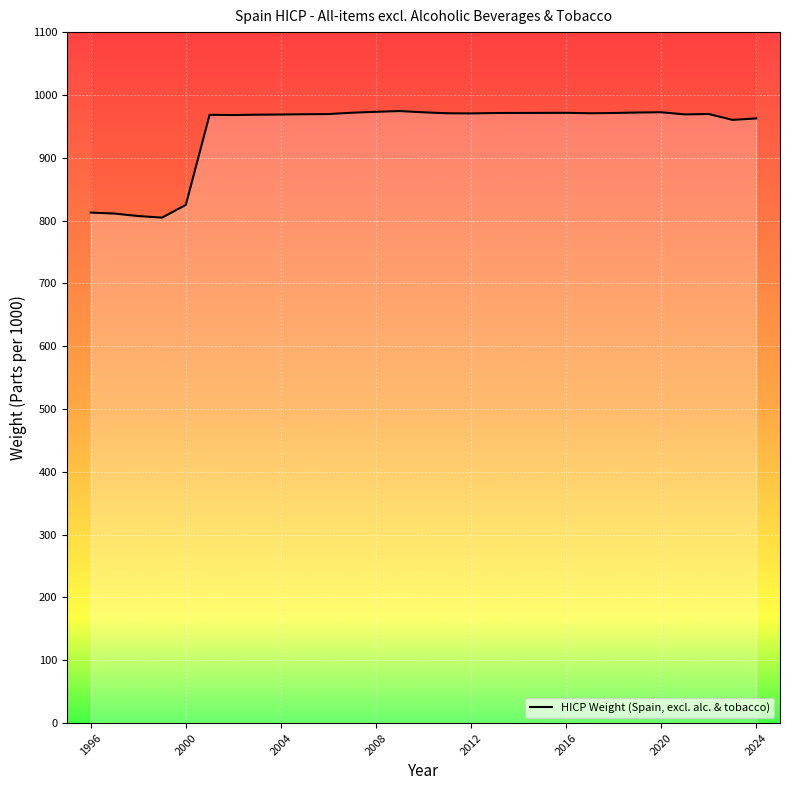

Reading right to left, extract all data points from this chart.

962.5	960.2	969.6	969.0	972.4	972.0	971.2	970.8	971.5	971.4	971.3	971.2	970.5	970.8	972.3	974.3	973.1	971.7	969.5	969.3	968.8	968.5	968.0	968.3	824.9	804.7	807.1	811.1	812.7